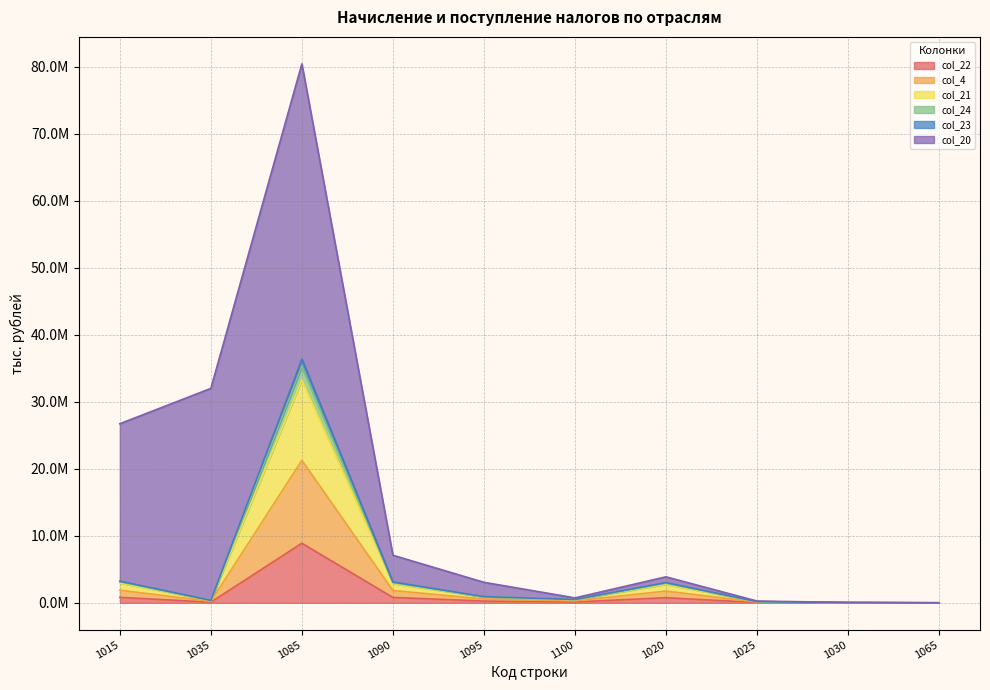

At which label does col_22 reach its minimum?

1065